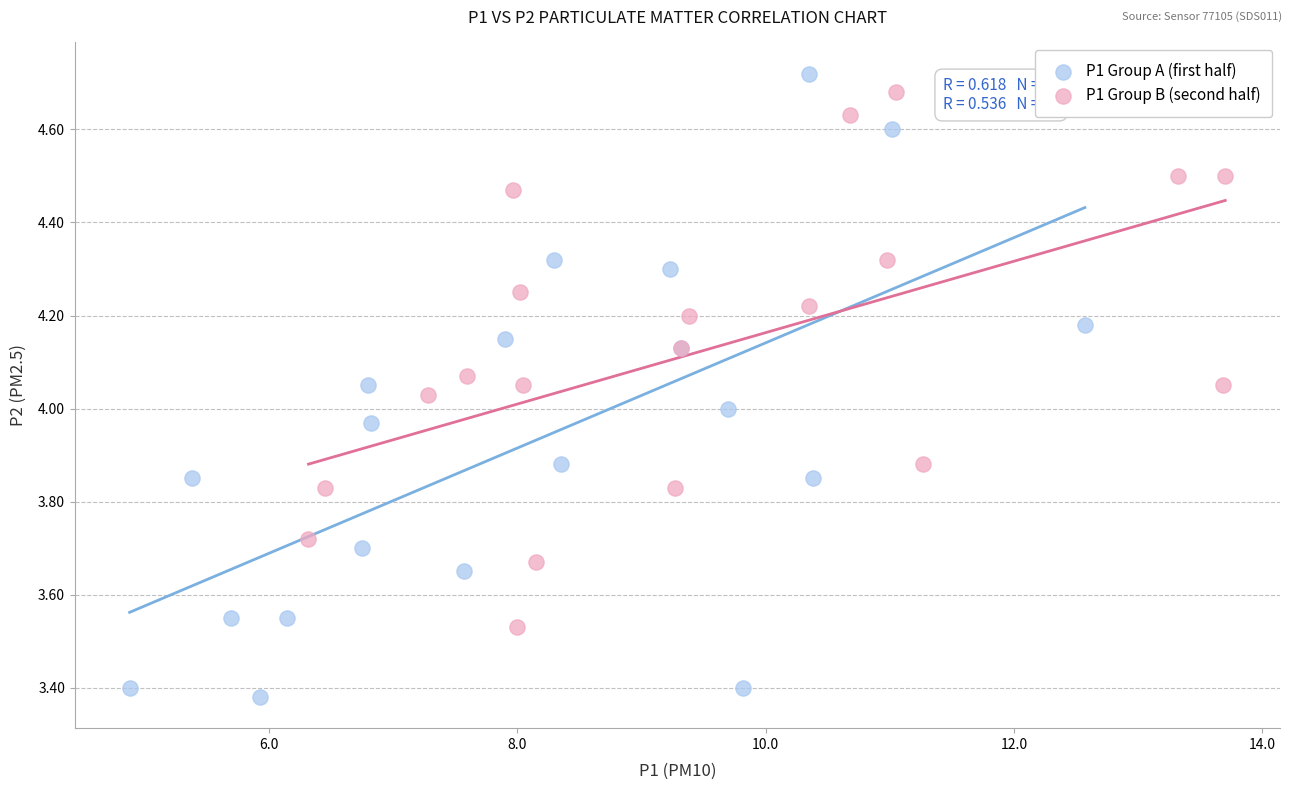

Which series reaches the maximum Y coordinate?

P1 Group A (first half)